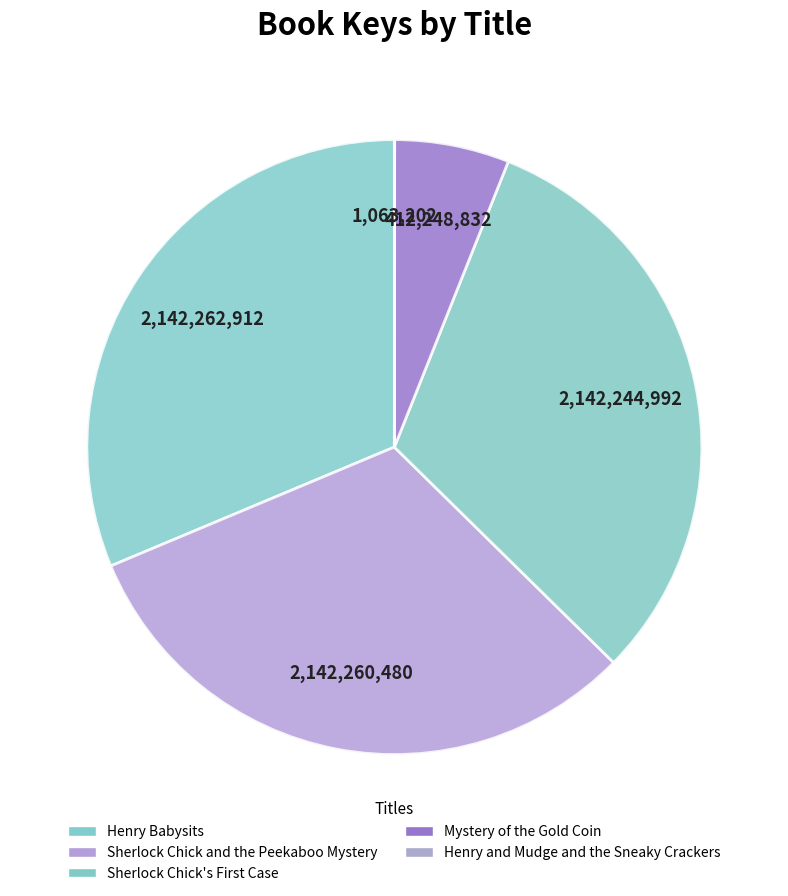

Rank the categories by value from lowest to highest.

Henry and Mudge and the Sneaky Crackers, Mystery of the Gold Coin, Sherlock Chick's First Case, Sherlock Chick and the Peekaboo Mystery, Henry Babysits